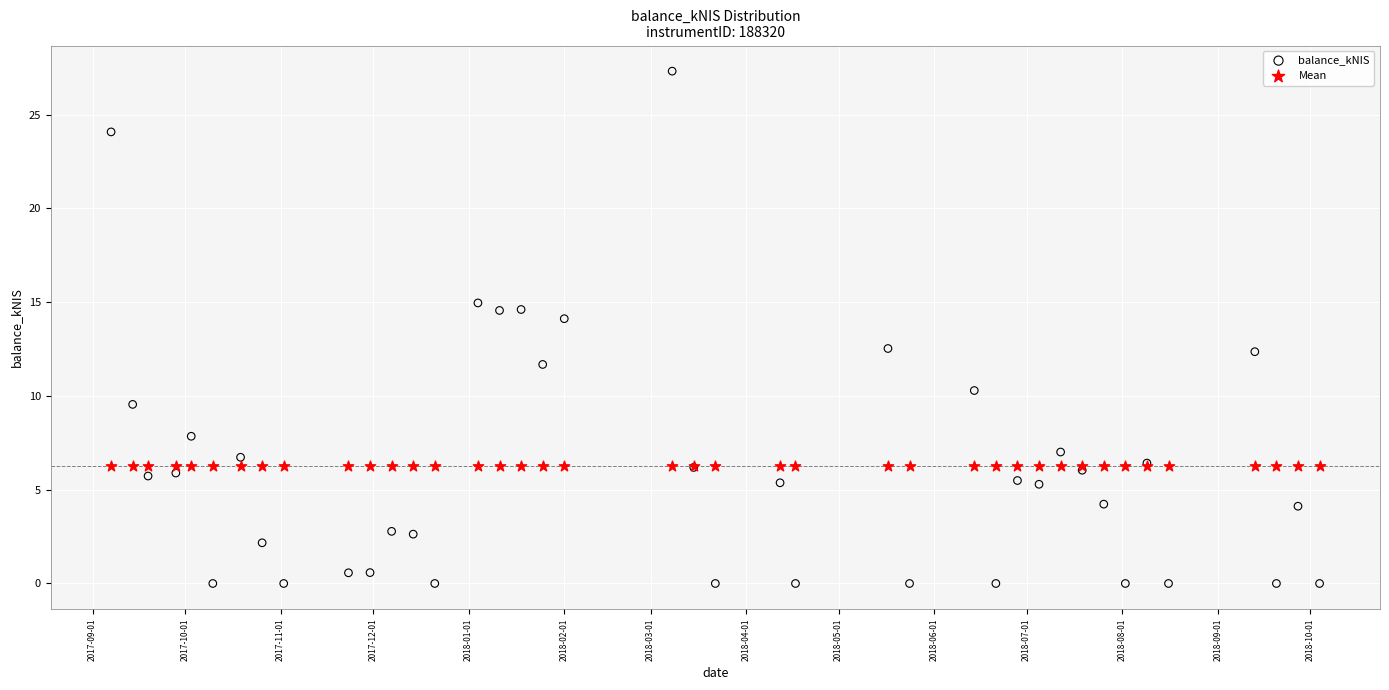

What are all the series names shown in the legend?

balance_kNIS, Mean